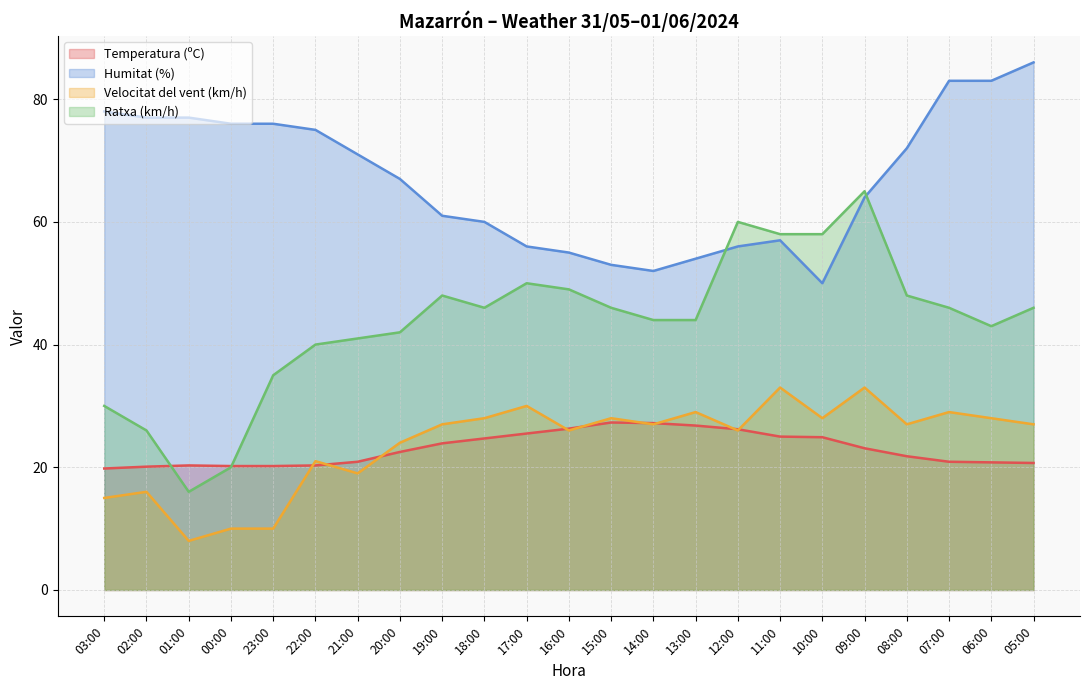

Which has a higher value, 14:00 or 05:00?

14:00